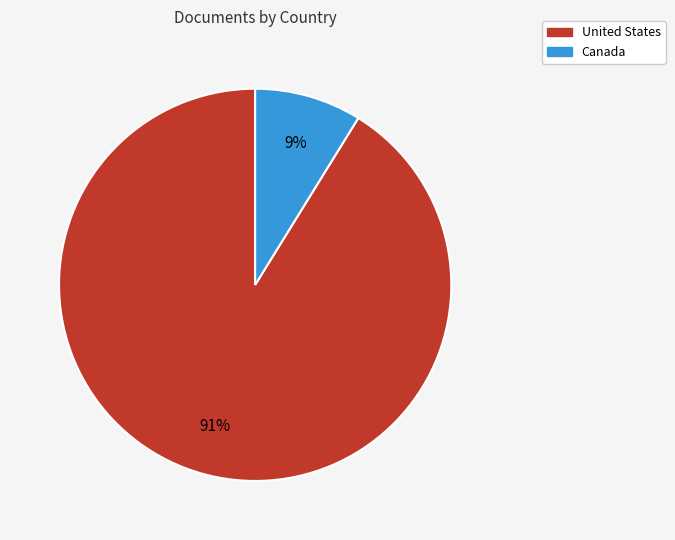

Do Canada and United States together represent more than half of the pie?

Yes